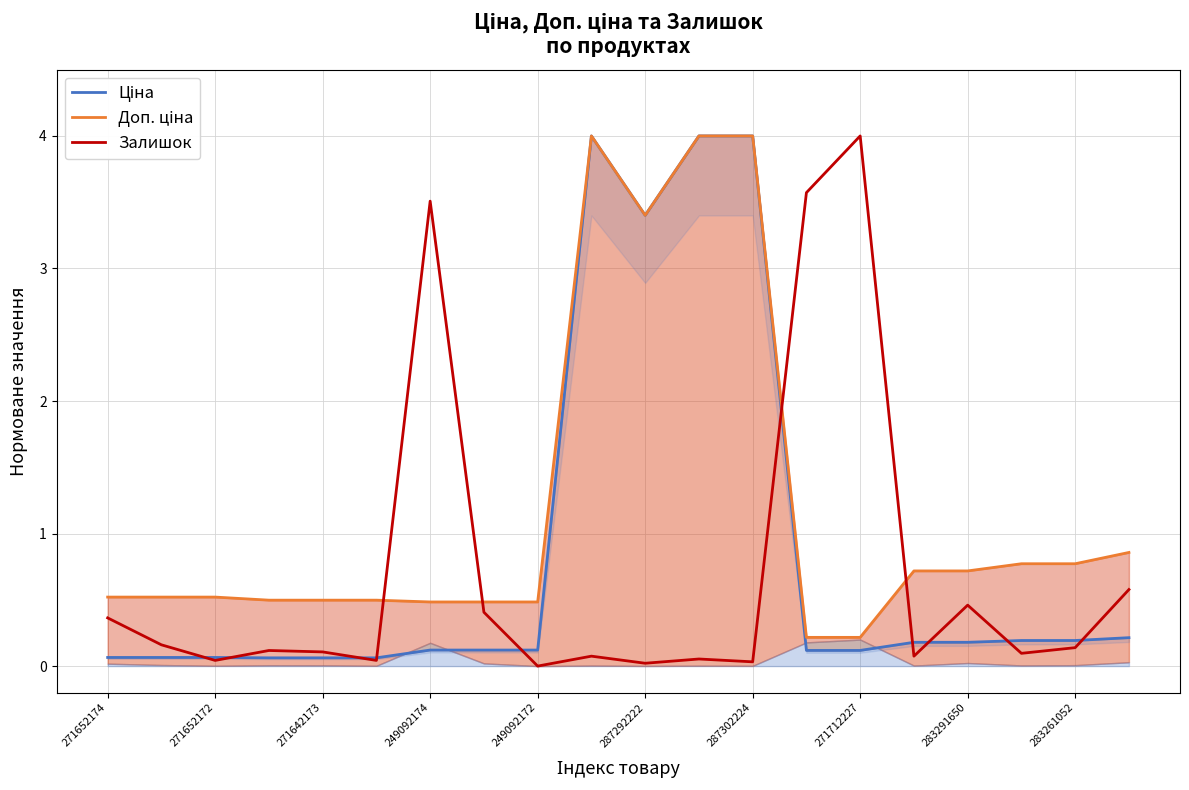

What is the average value of the Залишок series?

0.7